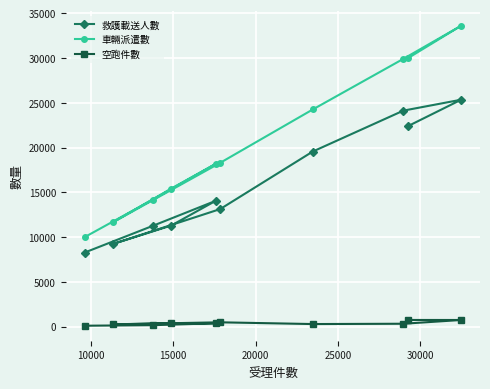

Which series has the largest total across all categories?

車輛派遣數